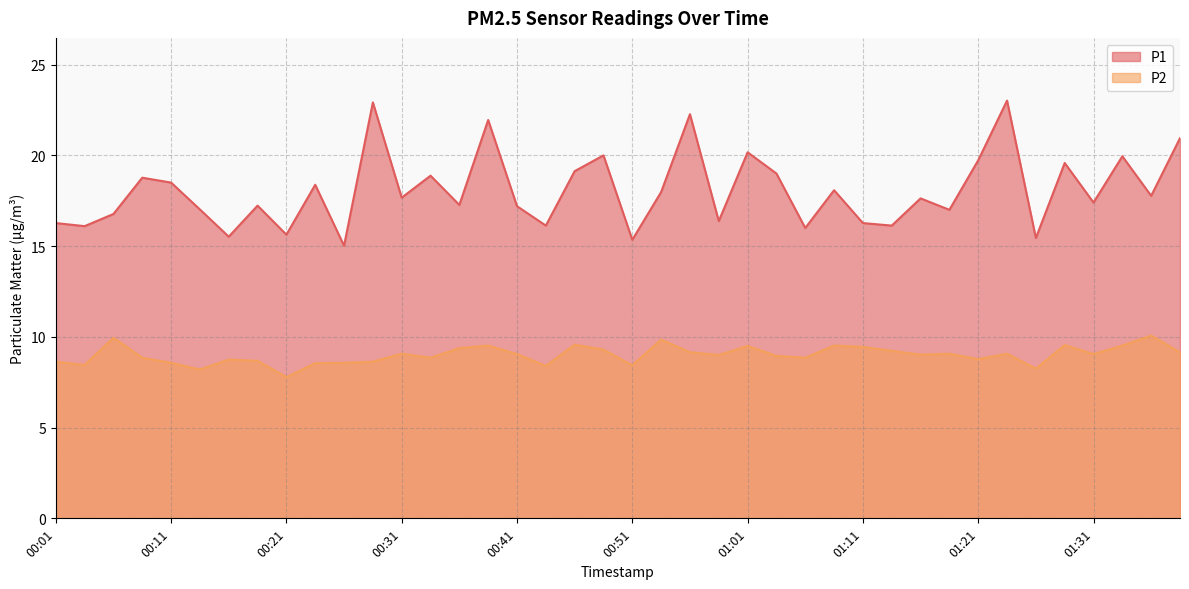

Rank the categories by P1 value from highest to lowest.

01:23, 00:28, 00:56, 00:38, 01:38, 01:01, 00:48, 01:33, 01:21, 01:28, 00:46, 01:03, 00:33, 00:09, 00:11, 00:24, 01:08, 00:53, 01:36, 00:31, 01:16, 01:31, 00:36, 00:19, 00:41, 00:14, 01:18, 00:06, 00:58, 00:01, 01:11, 00:43, 01:13, 00:04, 01:06, 00:21, 00:16, 01:26, 00:51, 00:26